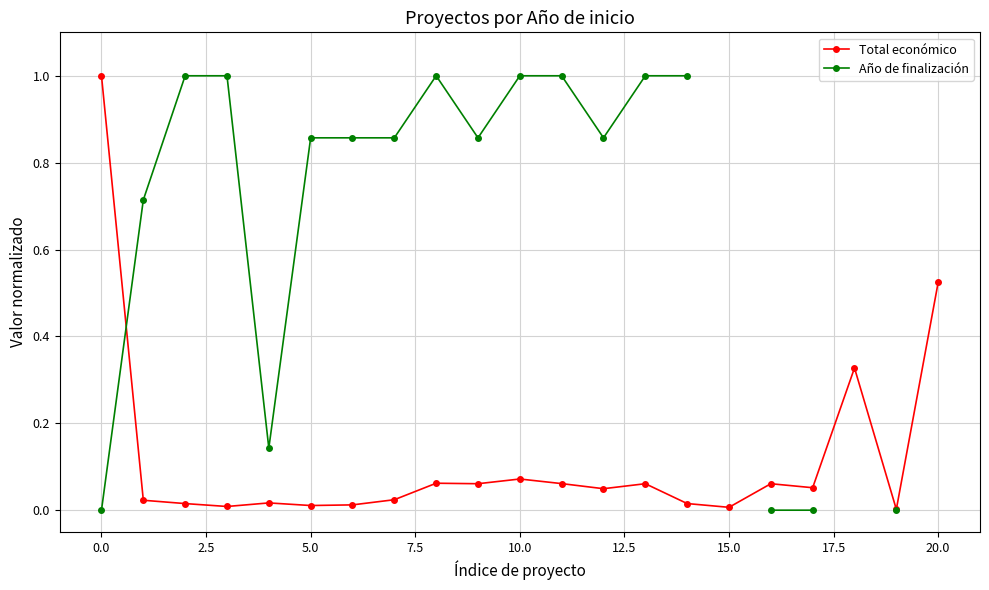

What is the value of the Año de finalización point at the 8th from the left?

0.9